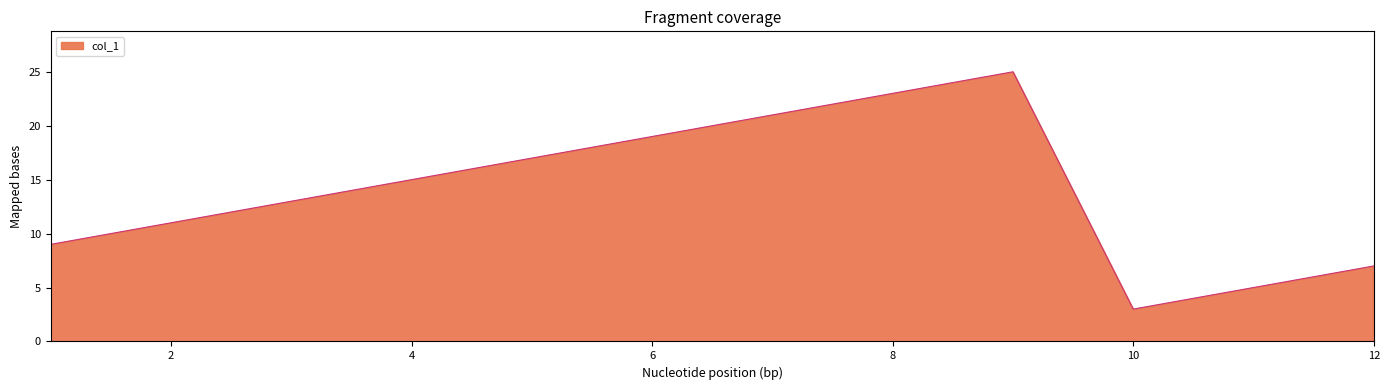

What is the smallest value displayed?

3